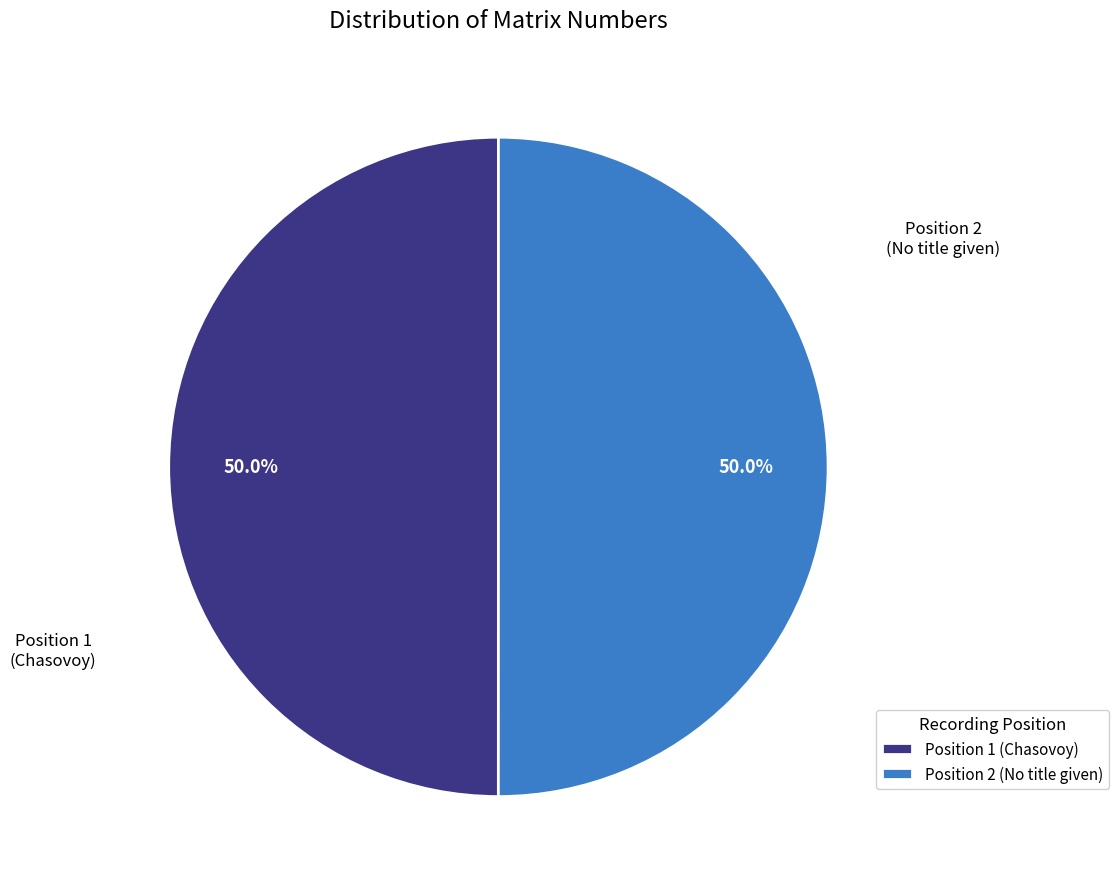

To the nearest percent, what is the average slice percentage?

50%